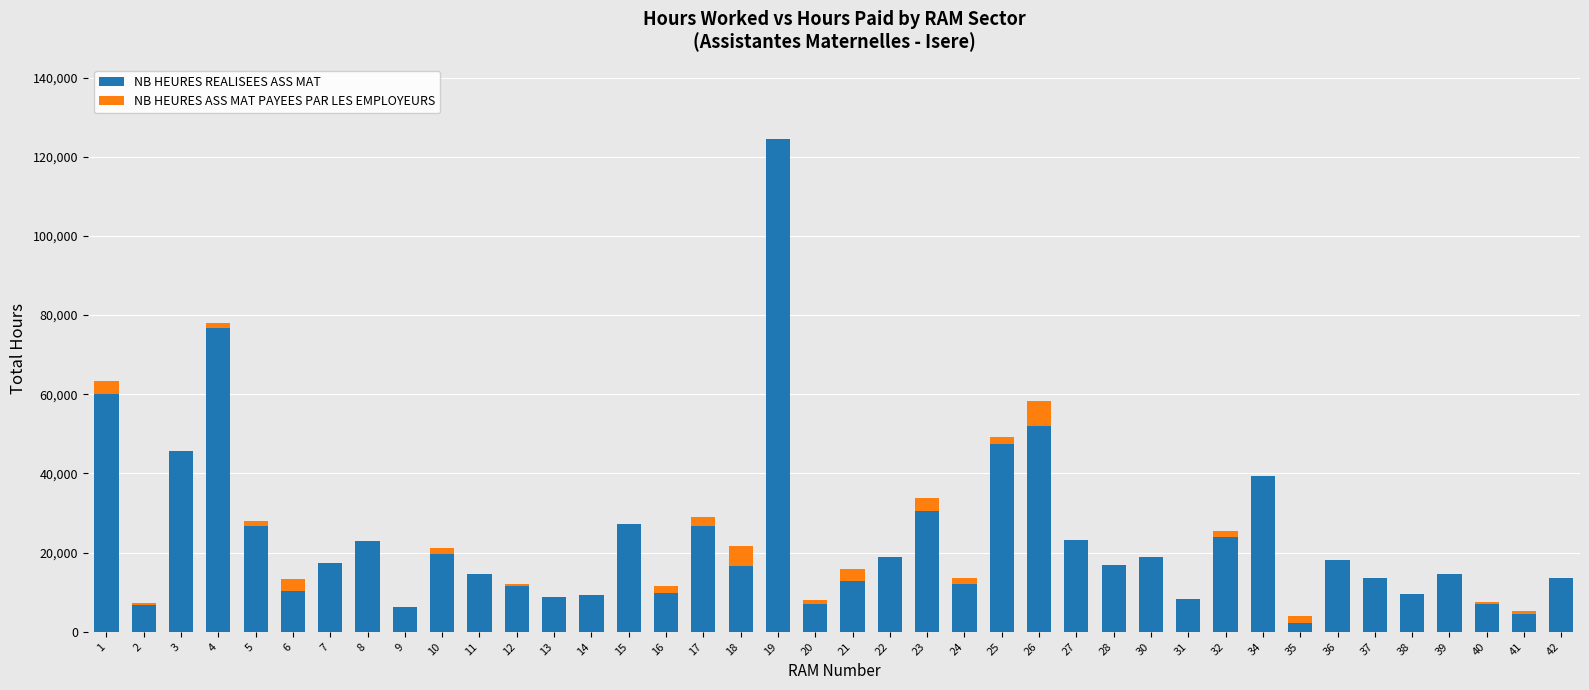

What is the sum of all NB HEURES REALISEES ASS MAT values?

935722